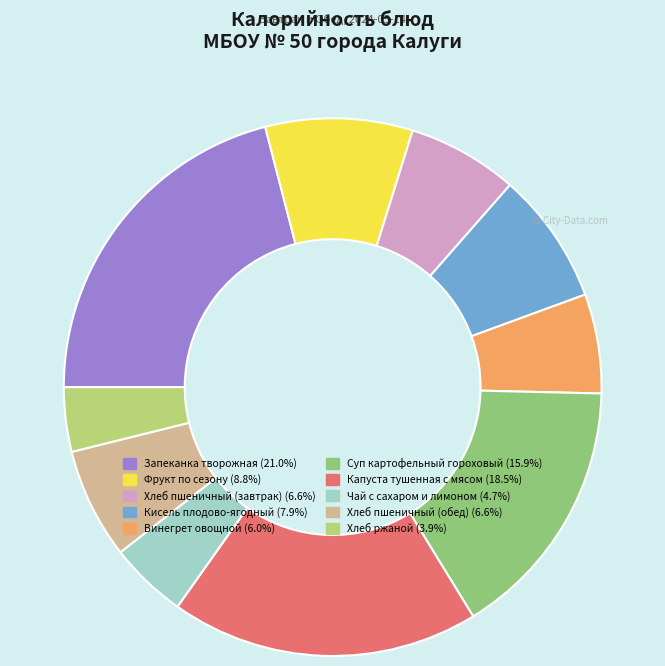

Combined, do Кисель плодово-ягодный and Хлеб ржаной account for over 50%?

No